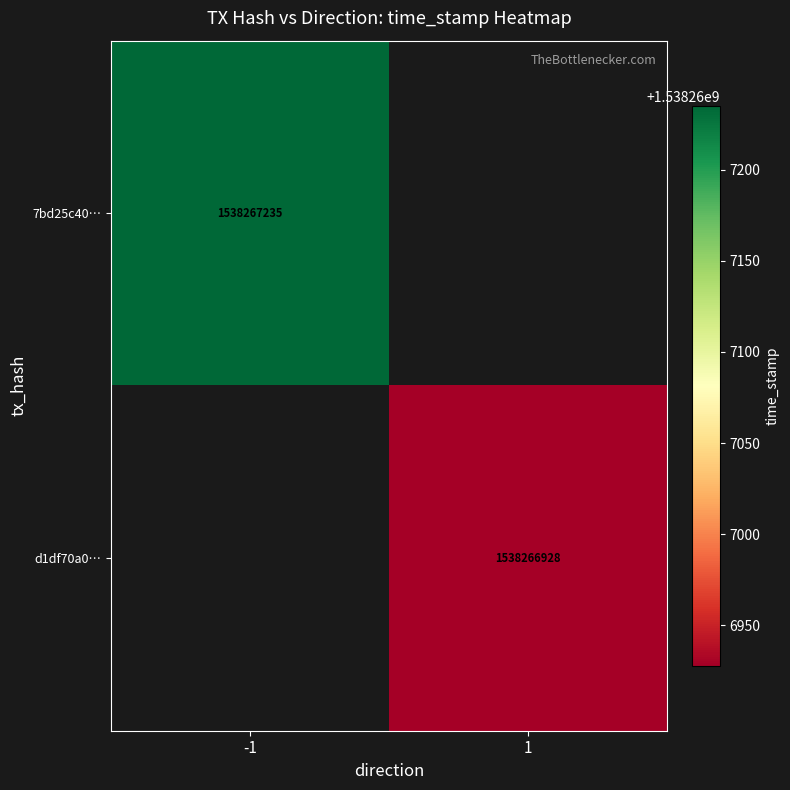

Rank the series at time_stamp from highest to lowest value.

7bd25c40672140854df3454cb36eba3c34ee9b7, d1df70a0a4dcb2e6d6c10e933e359bac407bc1e